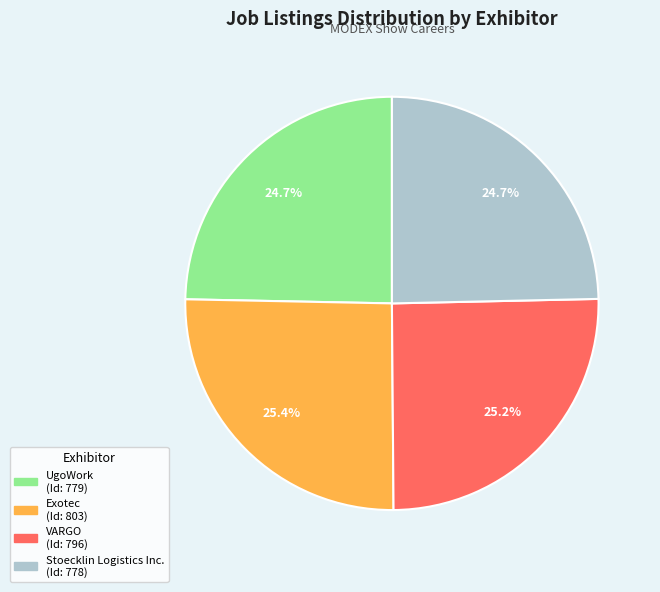

What is the total percentage of Stoecklin Logistics Inc. and VARGO?

49.9%